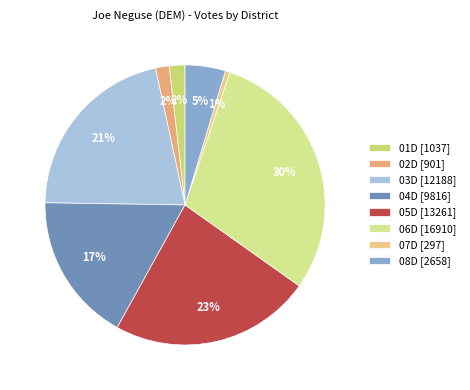

To the nearest percent, what portion does 05D represent?

23%